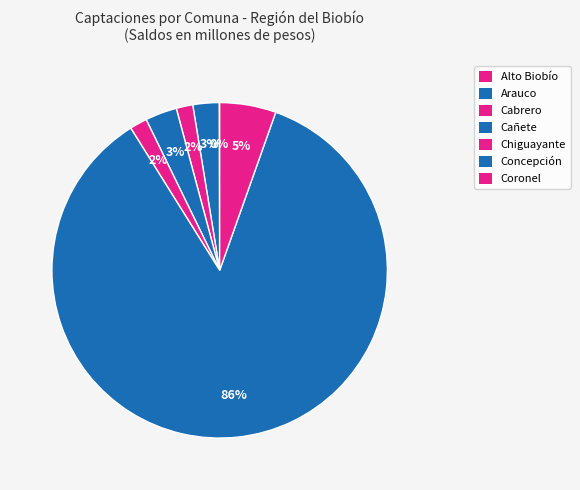

Do Concepción and Chiguayante together represent more than half of the pie?

Yes